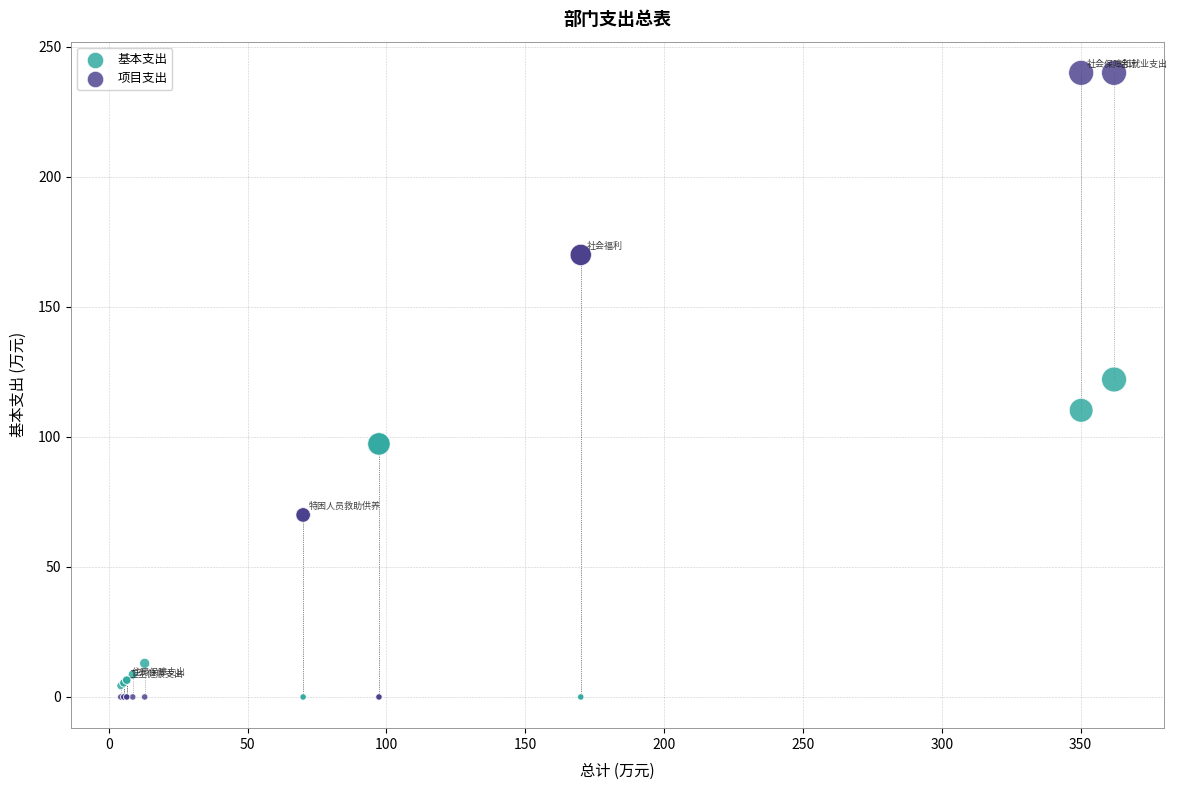

What are all the series names shown in the legend?

基本支出, 项目支出